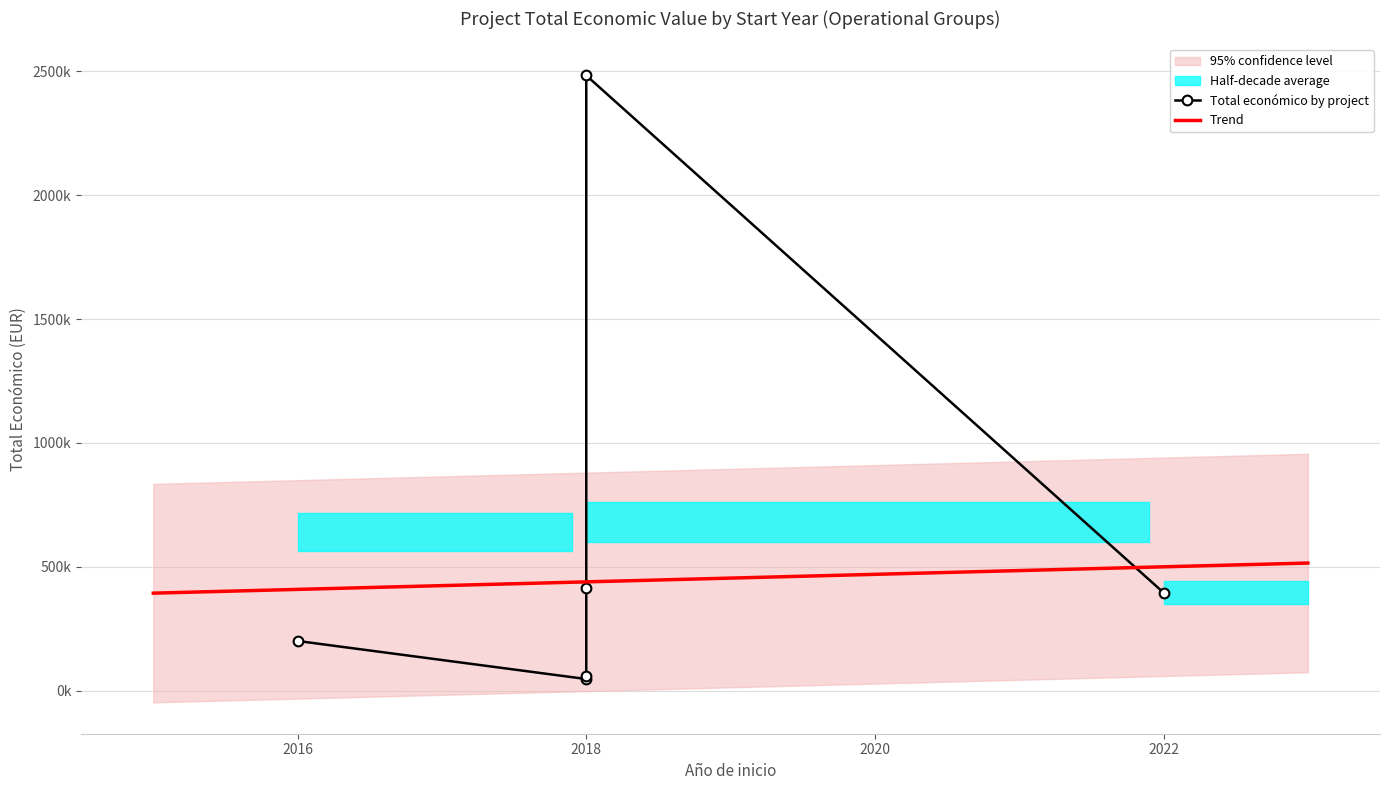

At which category does the chart reach its minimum across all series?

2018